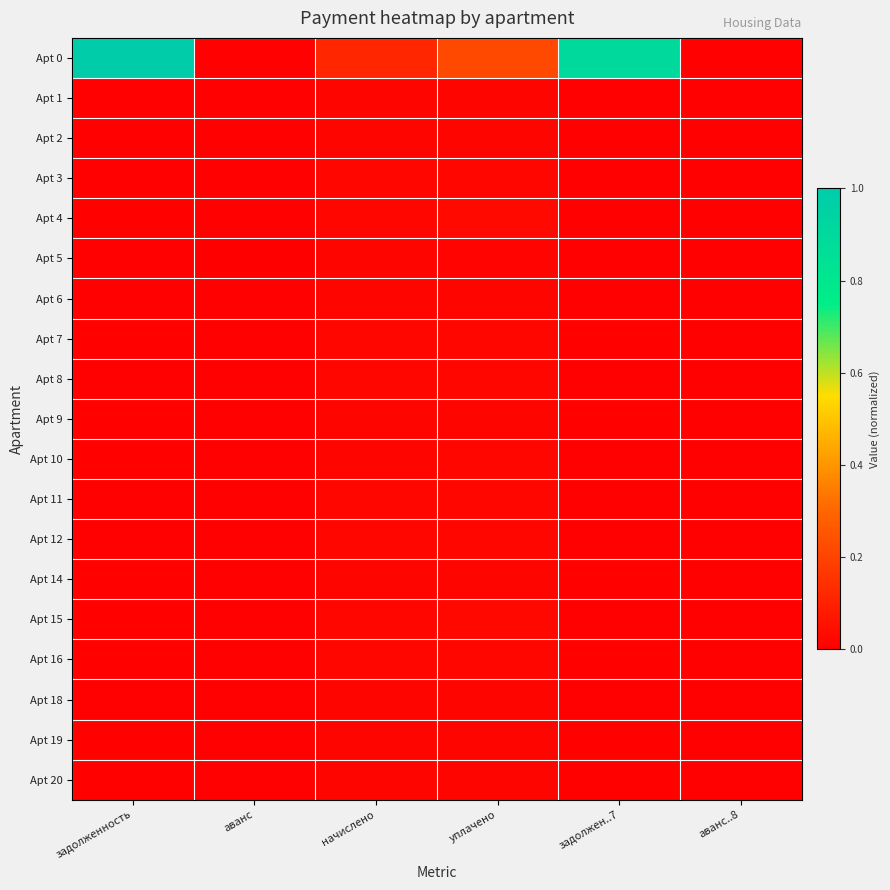

At аванс..8, list the series in order from smallest to largest.

Apt 0, Apt 1, Apt 2, Apt 3, Apt 4, Apt 5, Apt 6, Apt 7, Apt 8, Apt 9, Apt 10, Apt 11, Apt 12, Apt 14, Apt 15, Apt 16, Apt 18, Apt 19, Apt 20